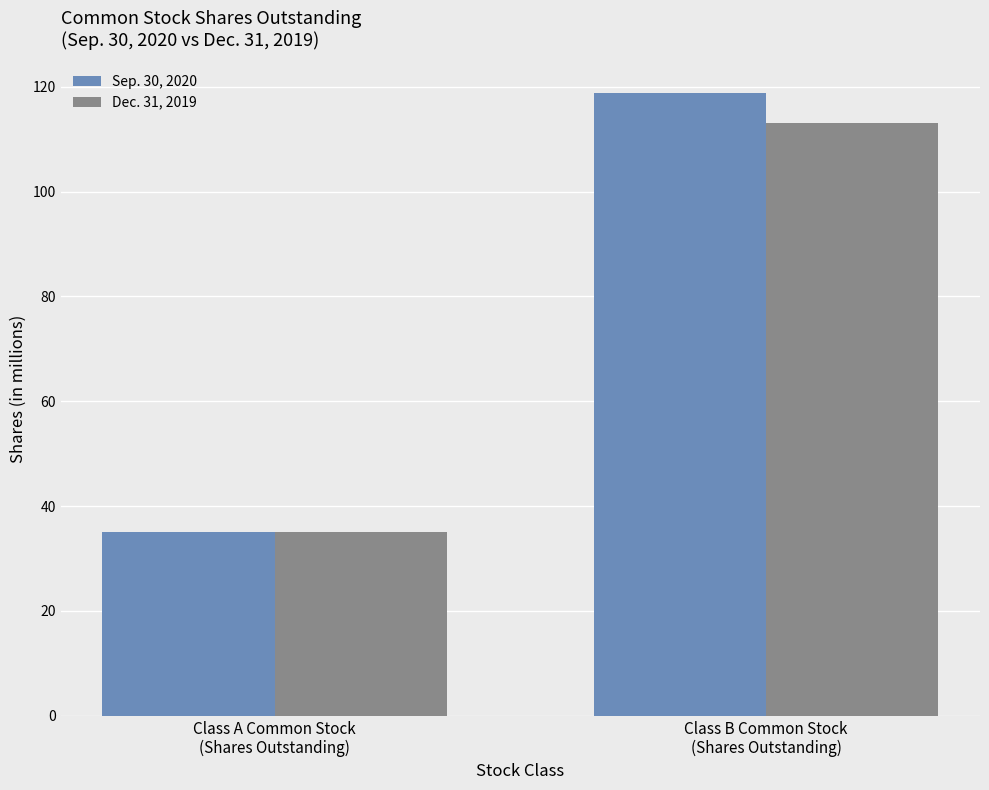

Where is Sep. 30, 2020 nearest to the value 76?

Class A Common Stock
(Shares Outstanding)